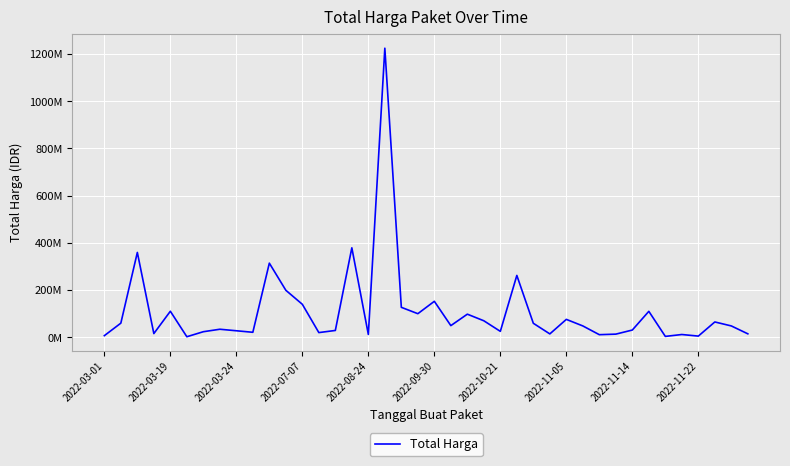

Where is the data nearest to the value 613538875?

15